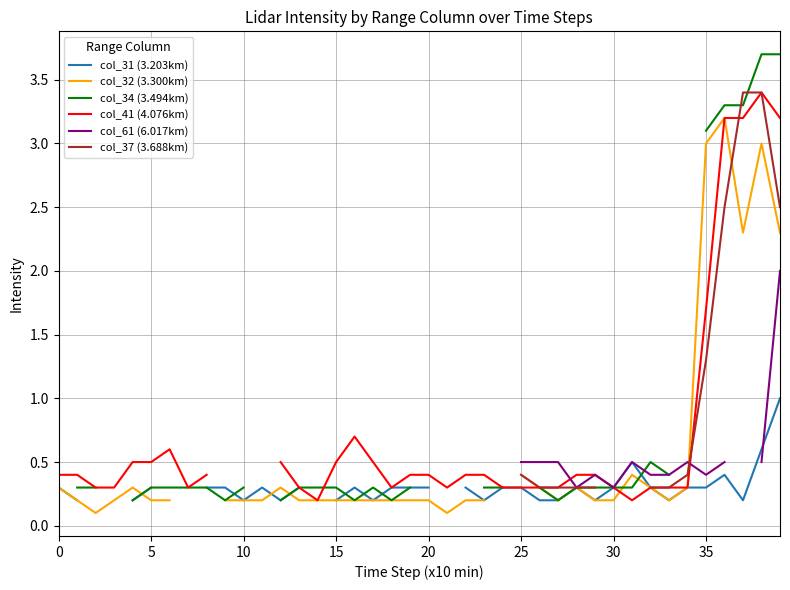

Which category has the highest value in the col_32 (3.300km) series?

36